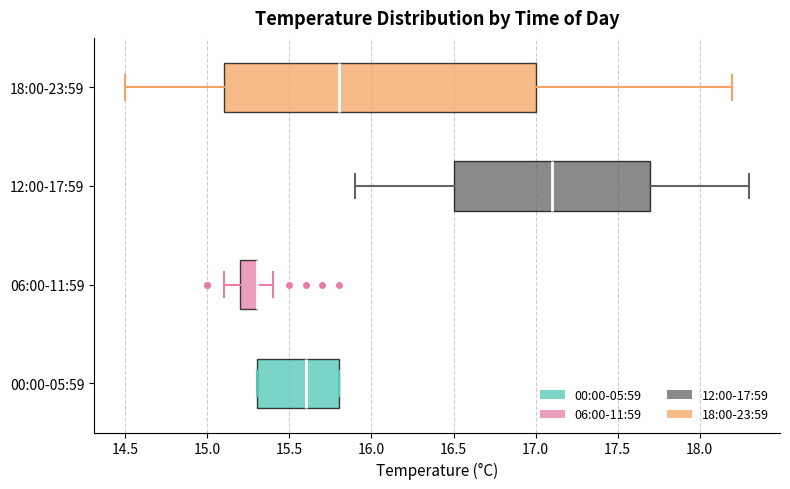

Where is the right edge of the box for 12:00-17:59 on the x-axis? The values are not printed on the chart, so give them approximately, as read against the axis.

17.7